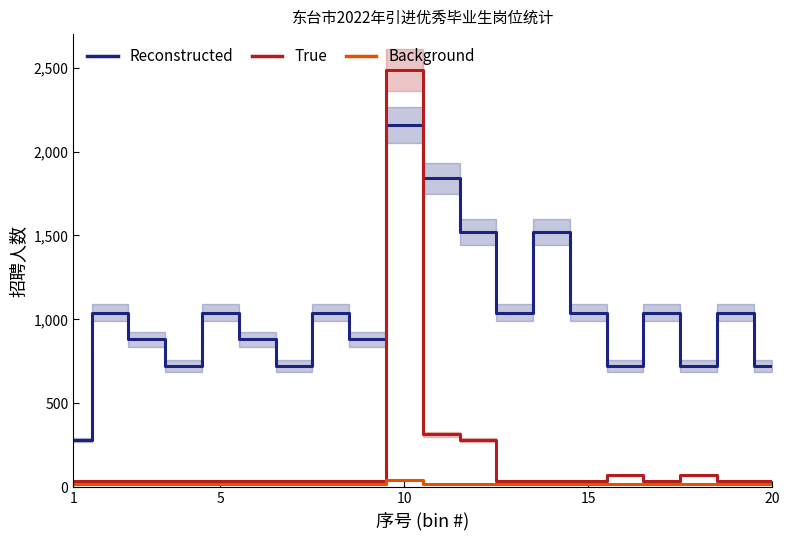

In Reconstructed, how many points are lower than both neighbors (excluding endpoints)?

6